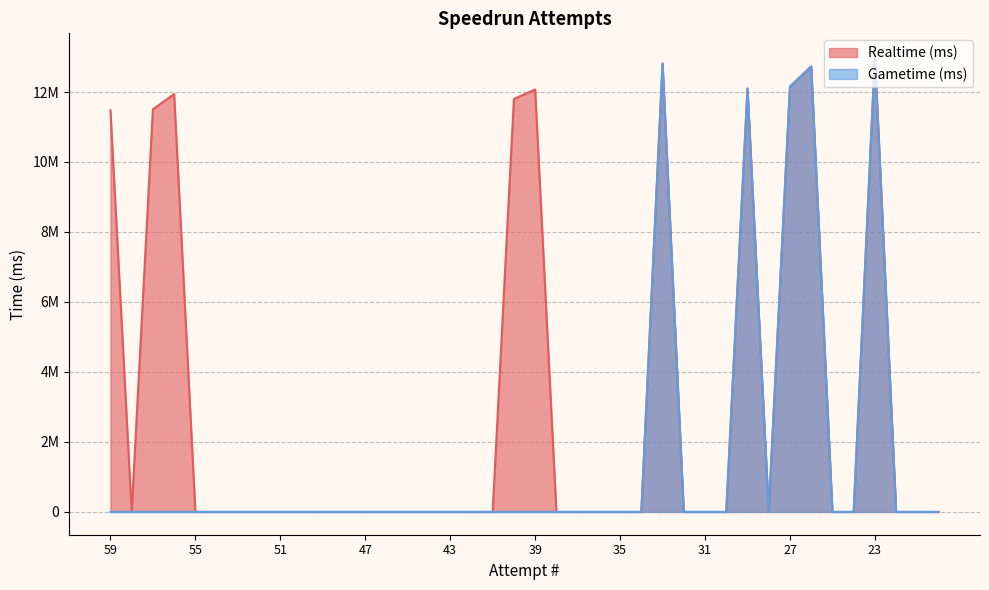

What is the sum of all Gametime (ms) values?

62823895